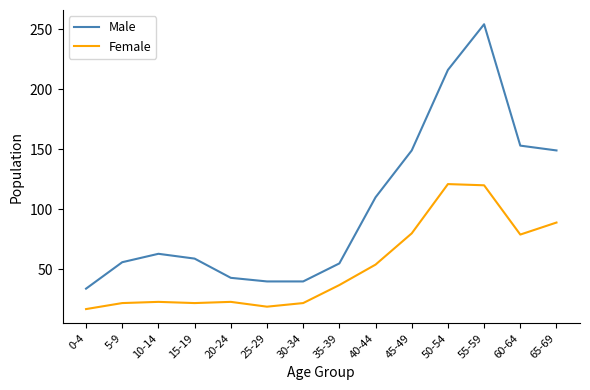

Which category has the highest value across all series?

55-59